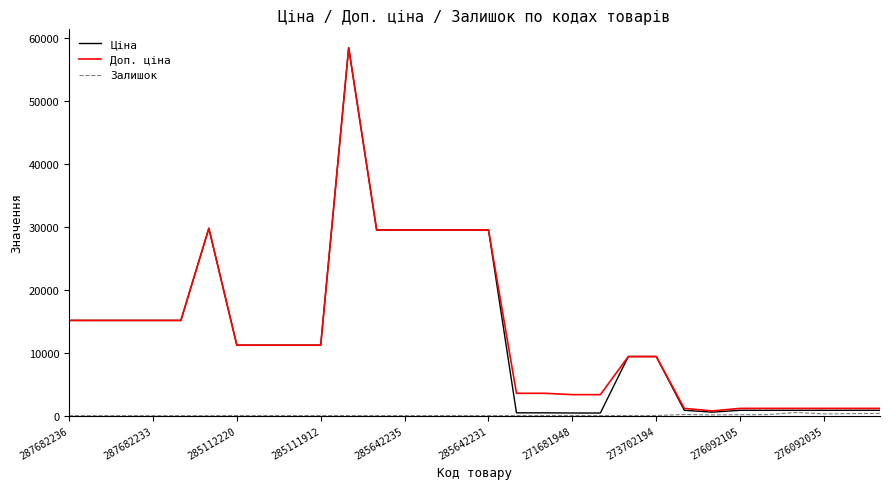

What is the highest value of the Доп. ціна series?

58426.5